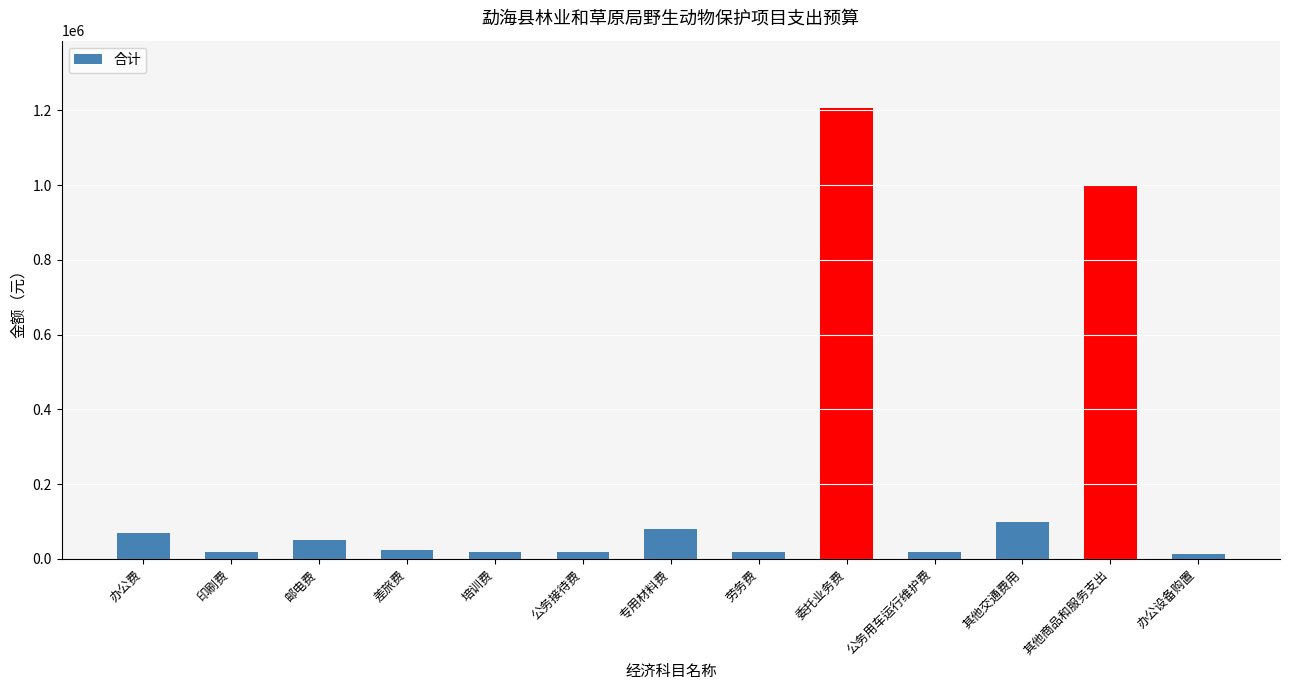

The chart shows a value of 647224 at 委托业务费. True or false?

False